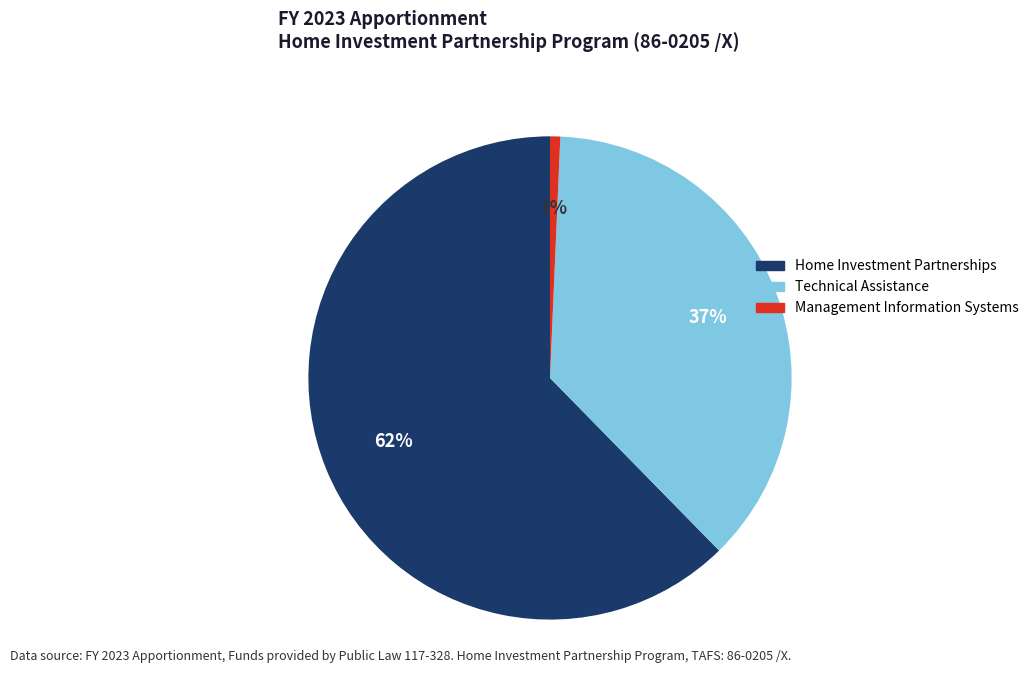

Which category has the biggest portion of the pie?

Home Investment Partnerships